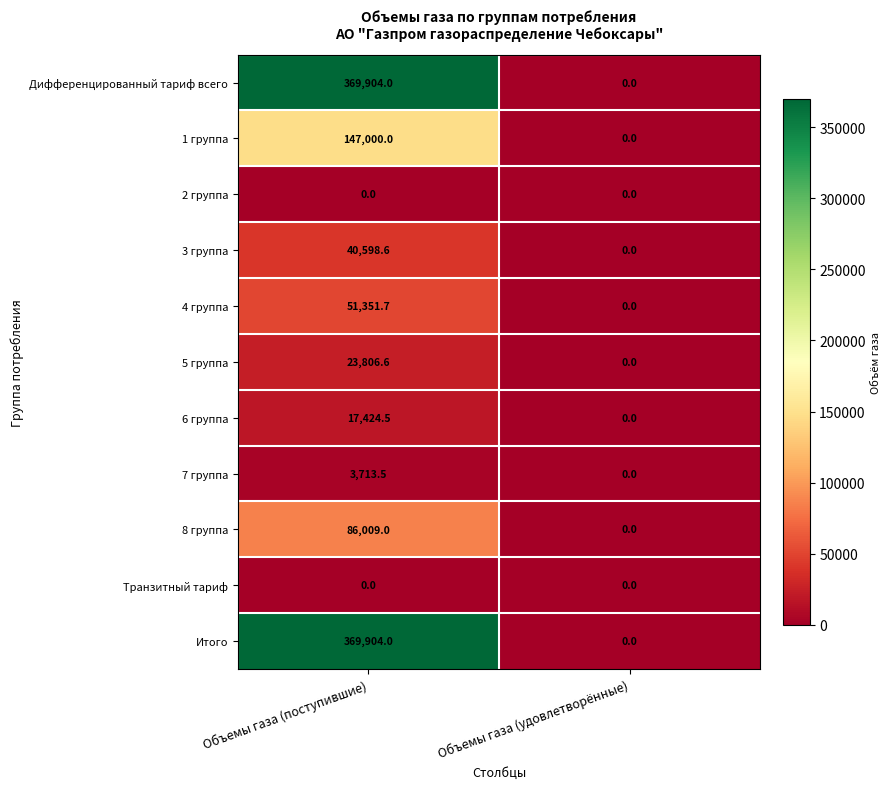

Is the value of 3 группа at Объемы газа (удовлетворённые) greater than the value of 5 группа at Объемы газа (поступившие)?

No